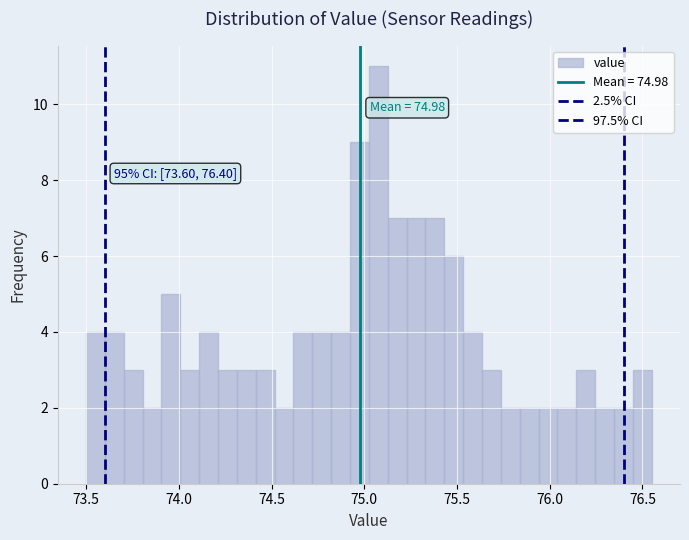

Read against the x-axis, roughly where is the centre of the tallest bar?

75.10